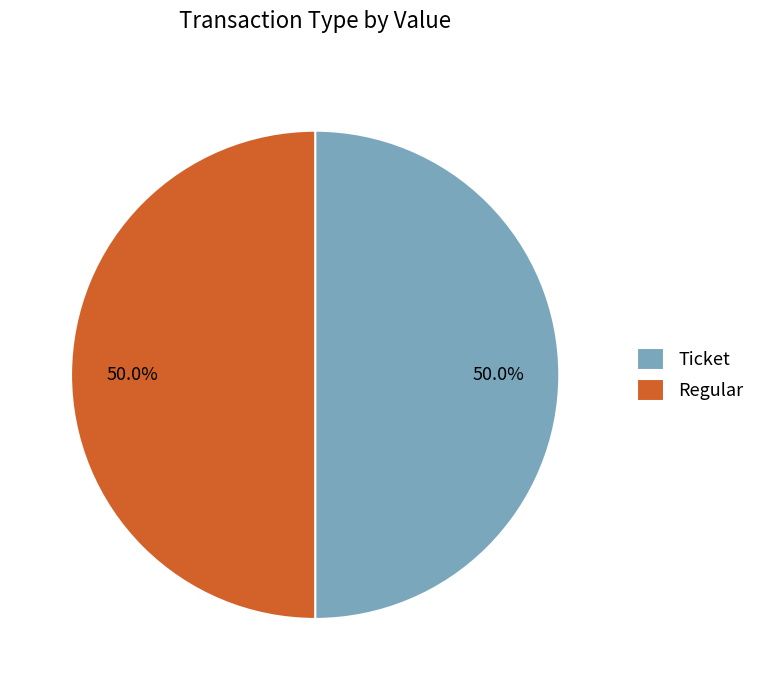

How many segments does this pie chart have?

2